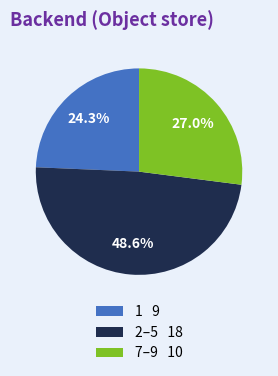

Combined, do 2–5 18 and 7–9 10 account for over 50%?

Yes